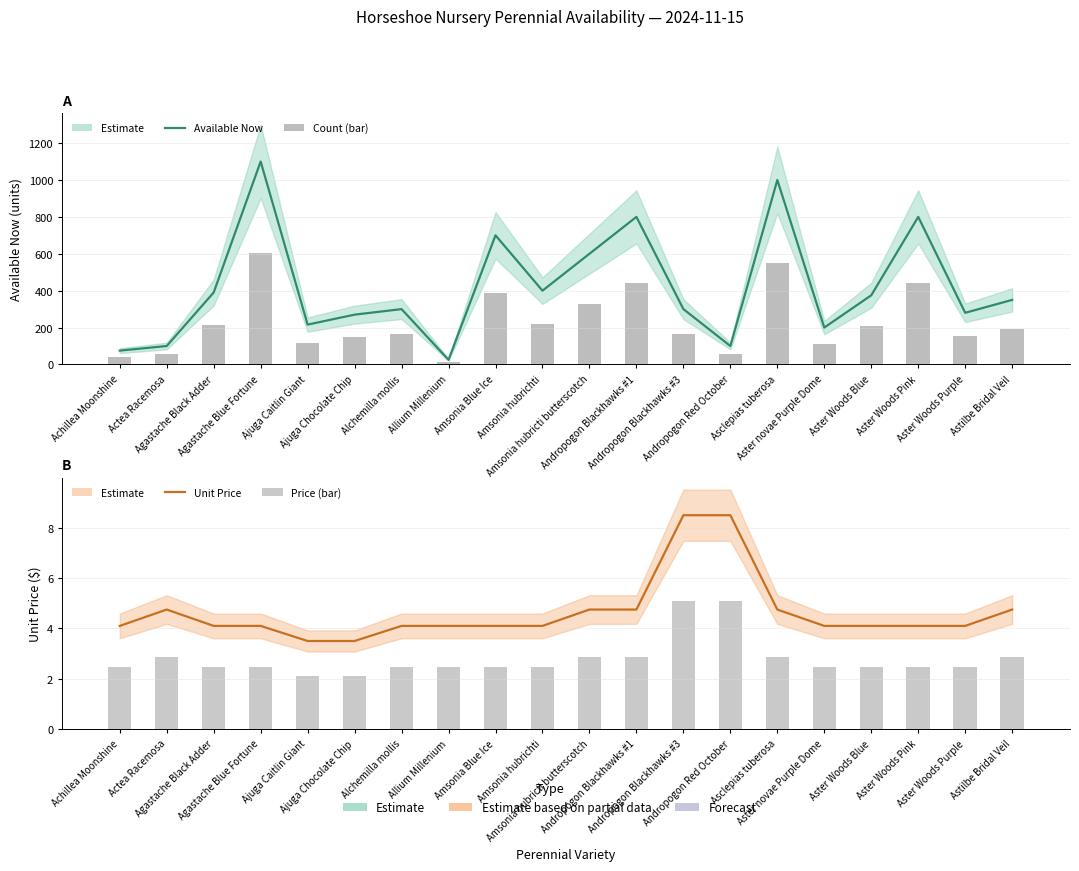

Which series has the largest total across all categories?

Available Now